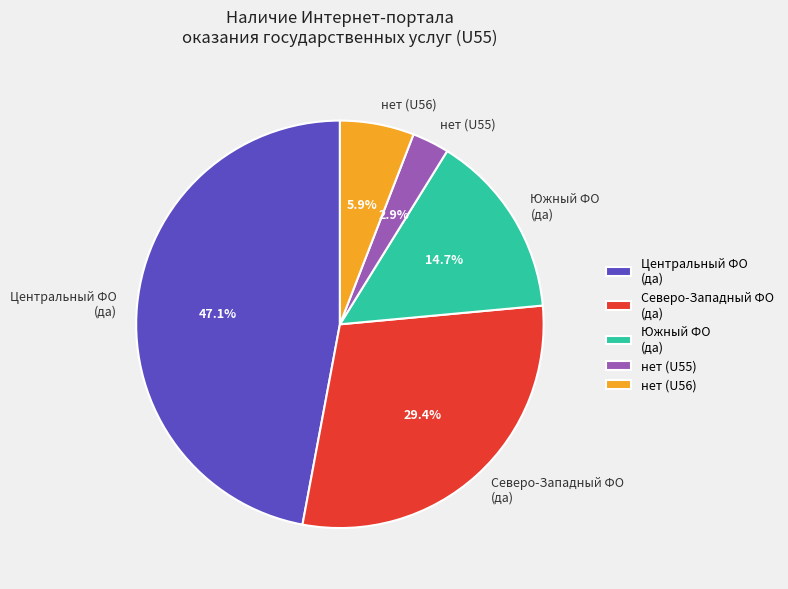

Is there any slice that represents more than half of the pie?

No